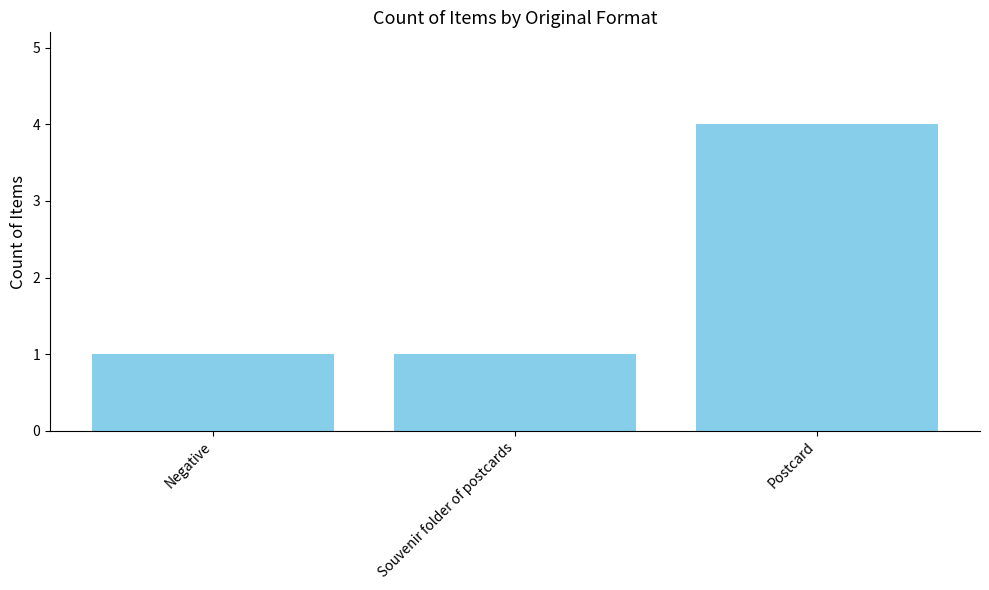

Which has a higher value, Postcard or Souvenir folder of postcards?

Postcard